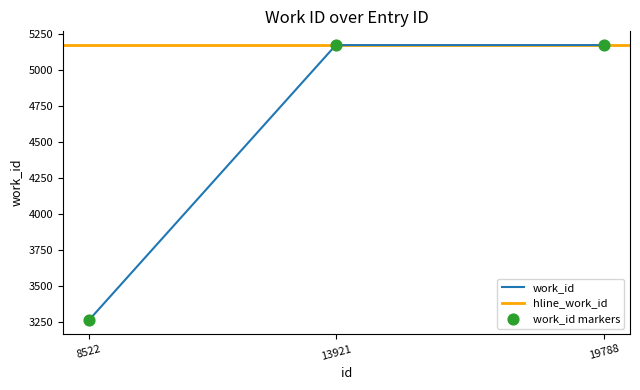

Which has a higher value, 8522 or 19788?

19788